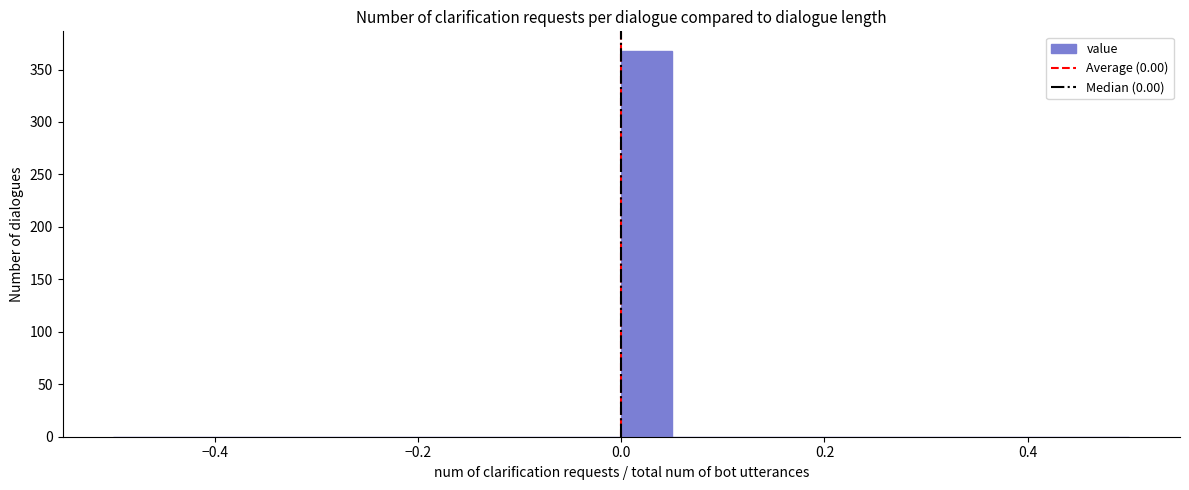

Around what value on the x-axis is the tallest bar? Give the approximate position of its centre, as read against the axis.

0.02